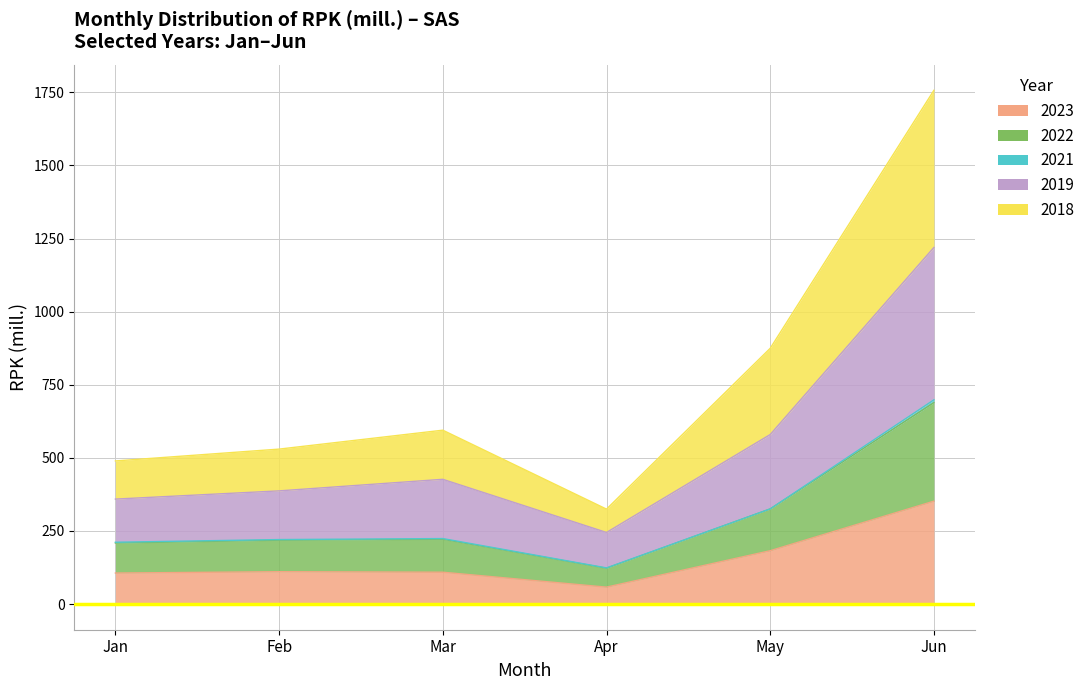

True or false: 2022 and 2018 cross at least once.

False